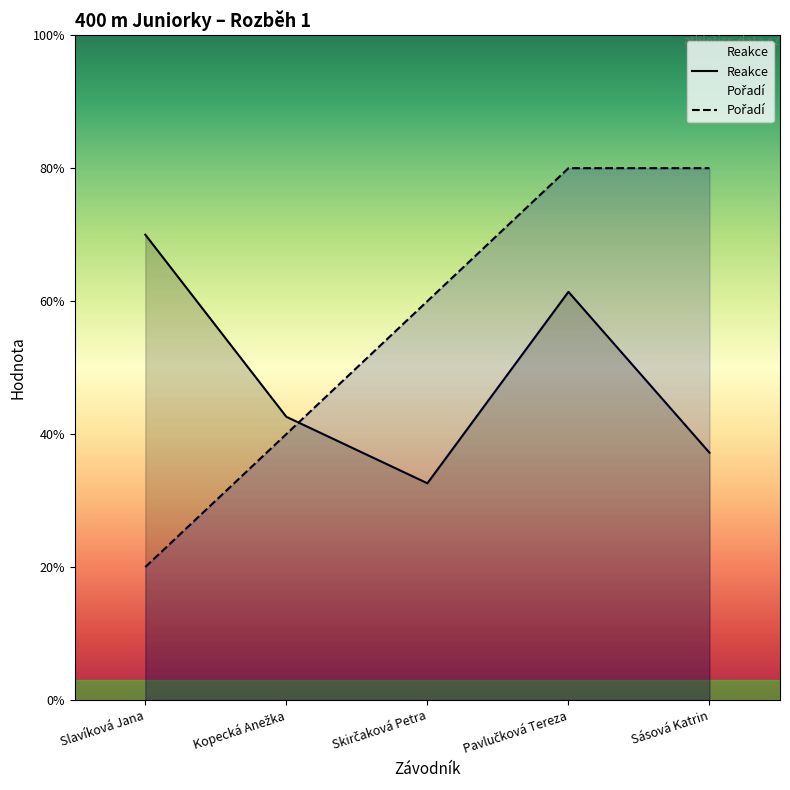

What is the difference between the highest and lowest values at Kopecká Anežka?

0.1